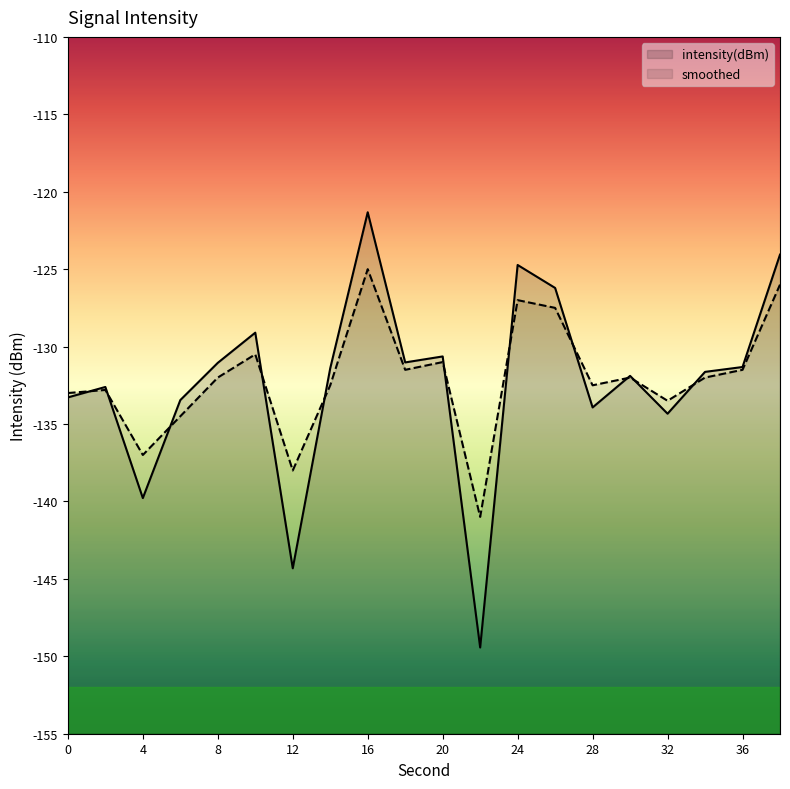

Which series changed the most between 16 and 40?

intensity(dBm)